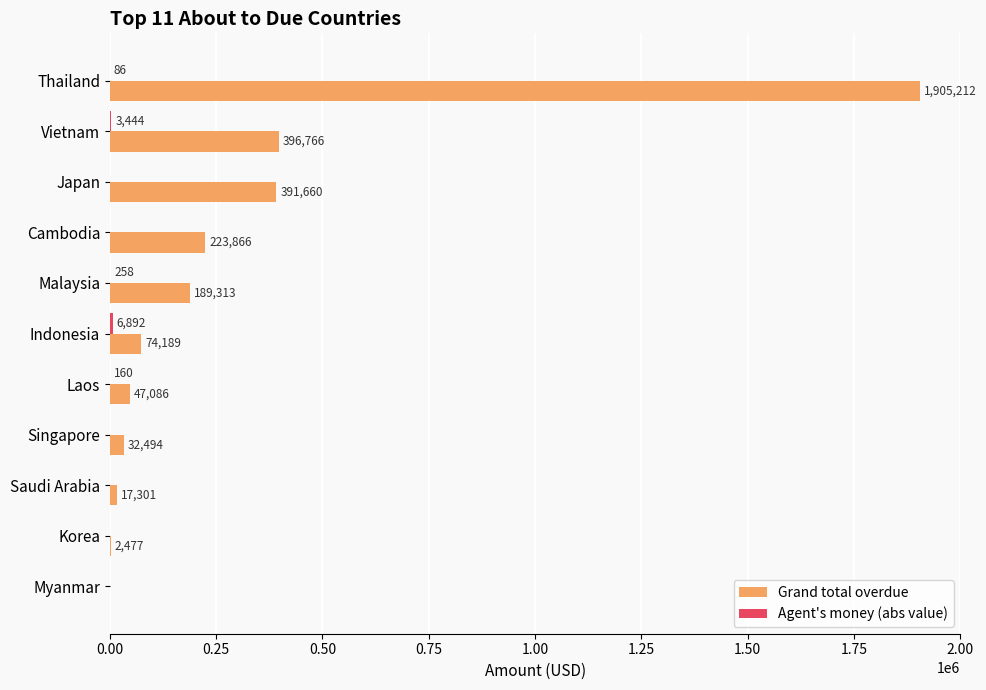

Which series changed the most between Vietnam and Saudi Arabia?

Grand total overdue